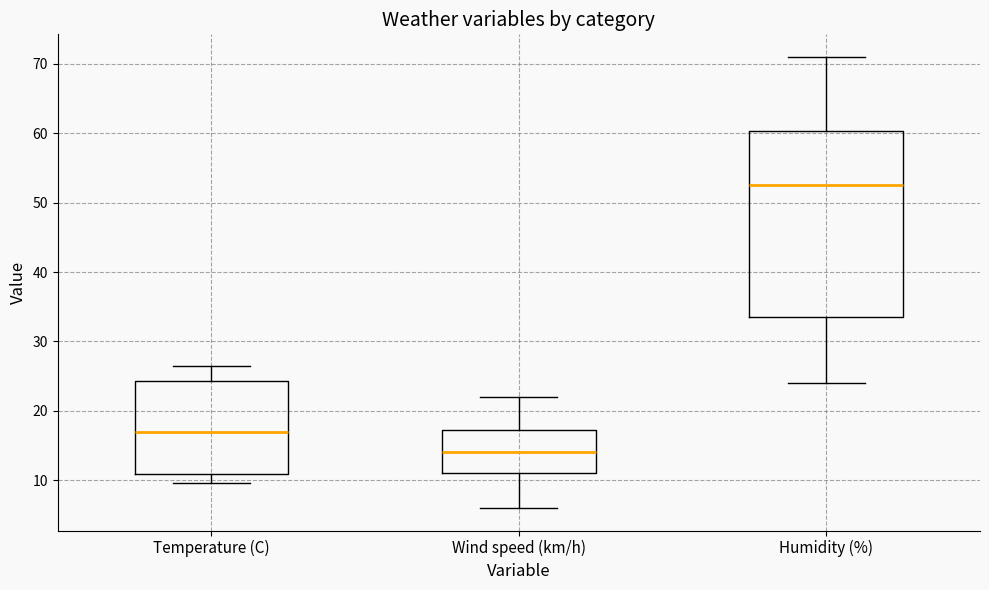

Which box is the tallest, from its lower edge to its upper edge?

Humidity (%)